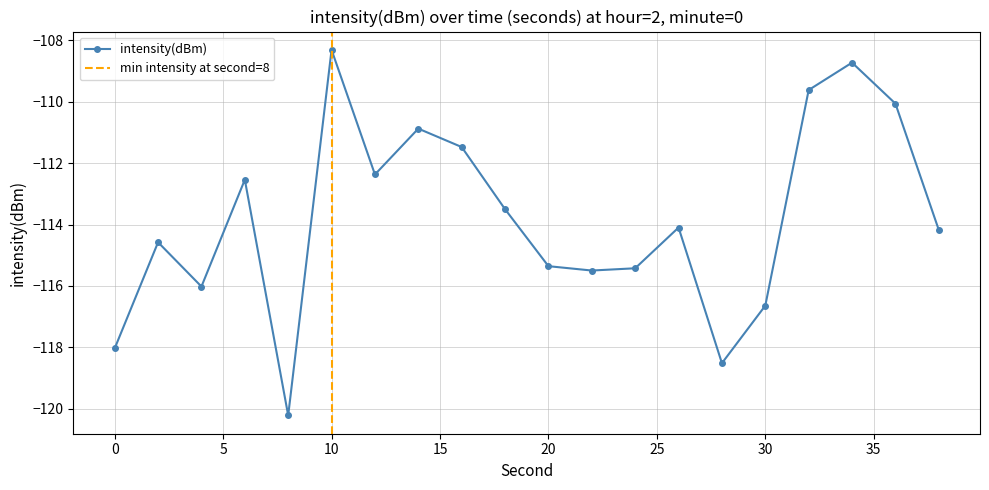

What is the value of the 7th point from the left?

-112.4